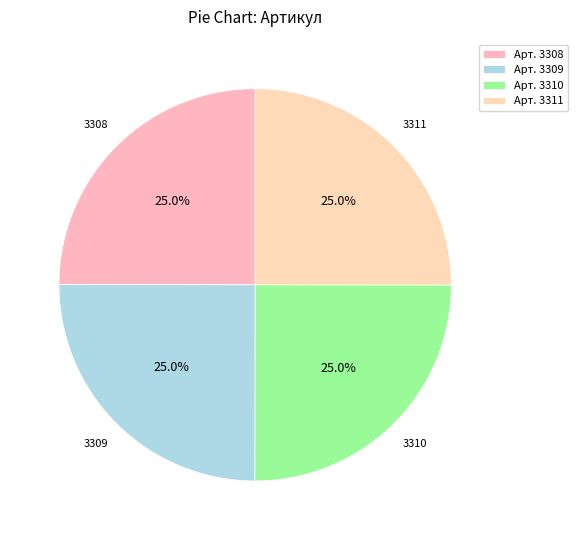

Is there any slice that represents more than half of the pie?

No